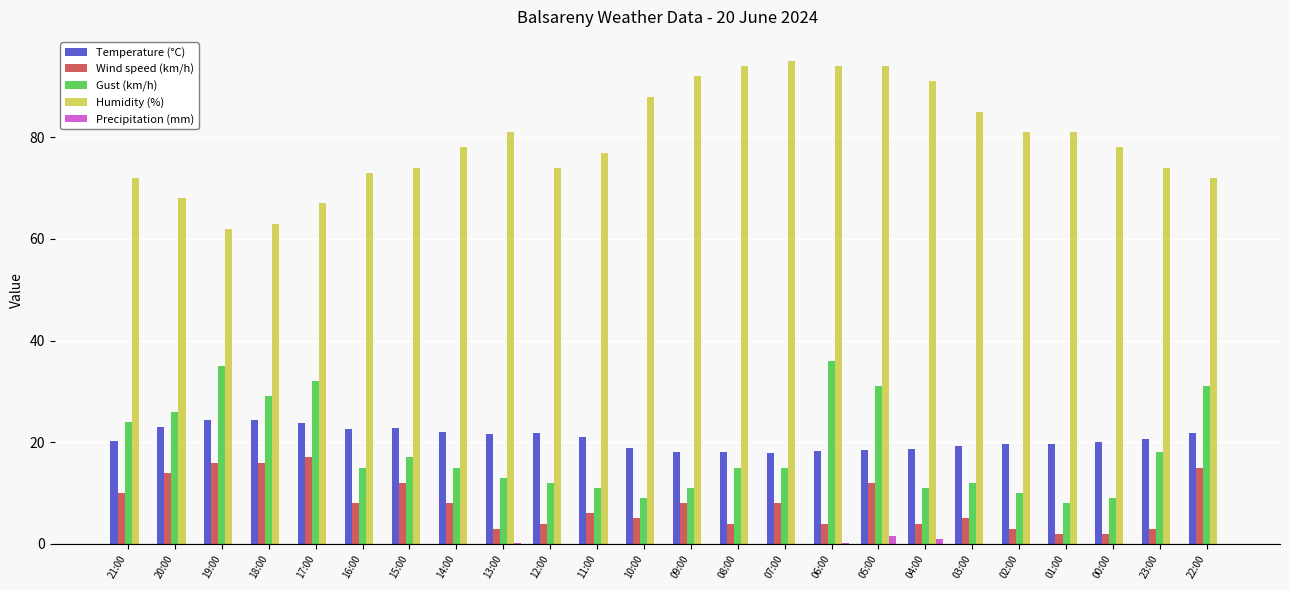

What is the greatest value displayed?

95.0